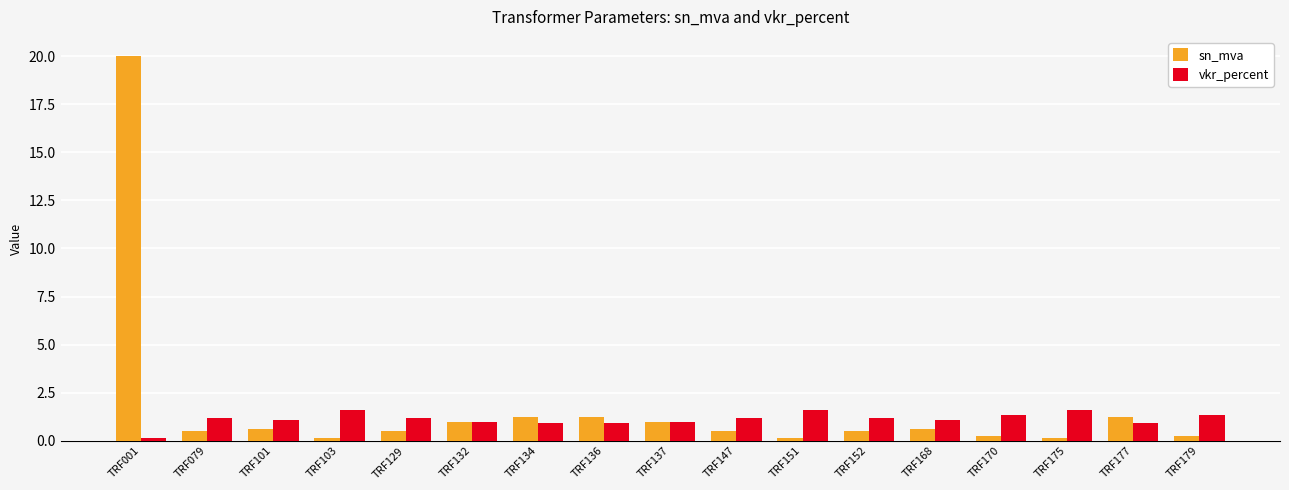

Rank the series by their average value, from lowest to highest.

vkr_percent, sn_mva